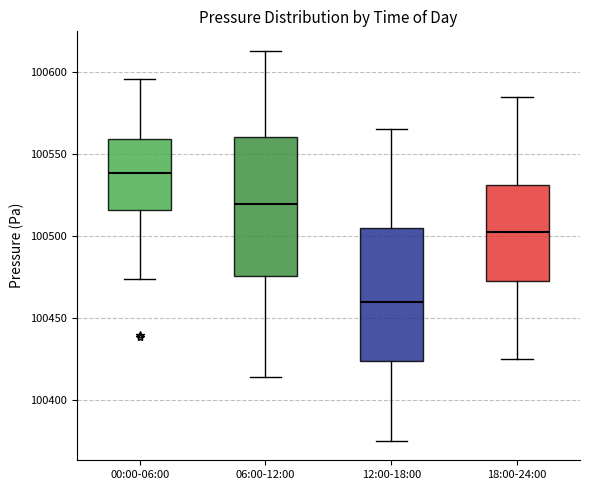

Which box's median line is the lowest?

12:00-18:00